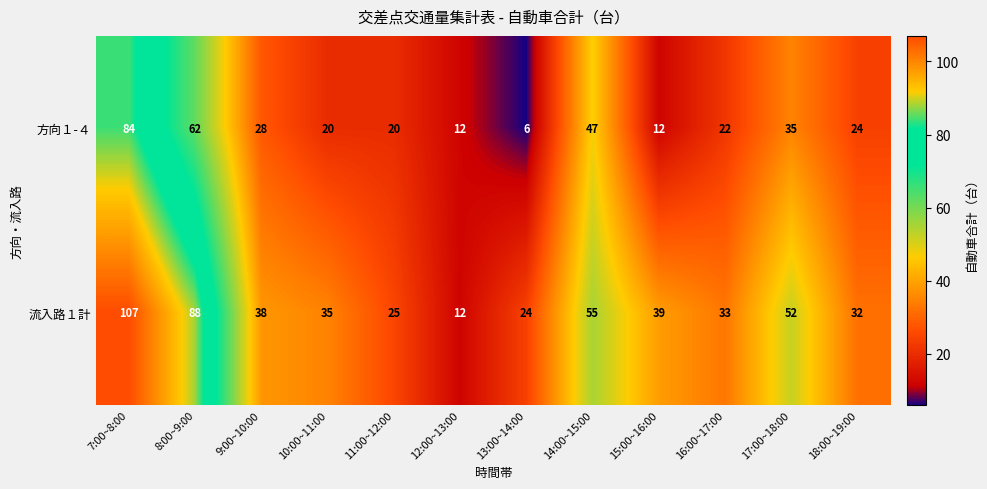

Which series has the largest total across all categories?

流入路１計